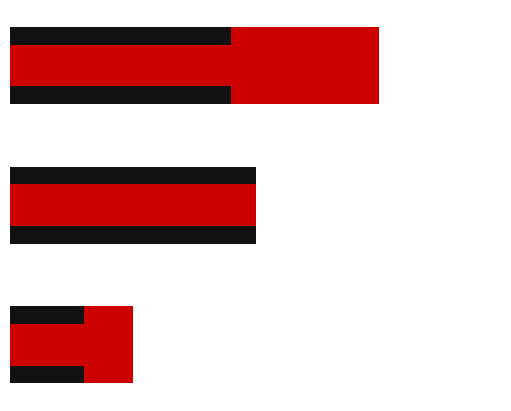

What is the value of the 2nd bar from the left?

2